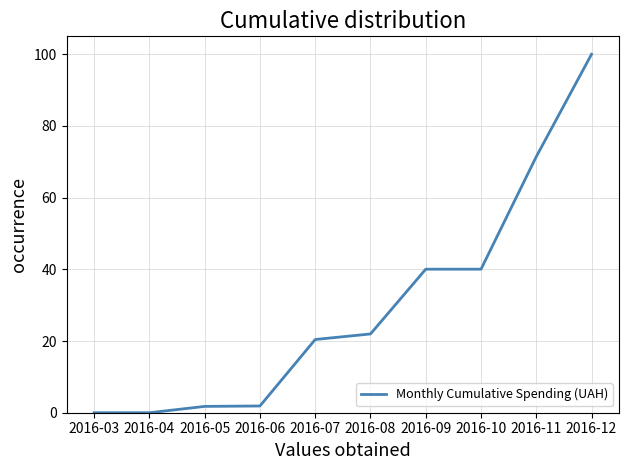

Where does the data first go above 21?

2016-08